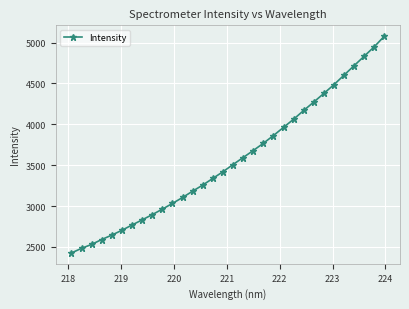

What is the value of the 23rd point from the left?

4062.6